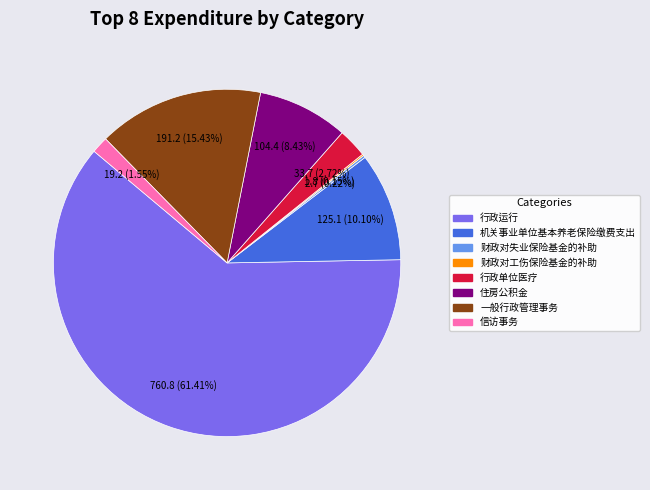

Which category has the biggest portion of the pie?

行政运行